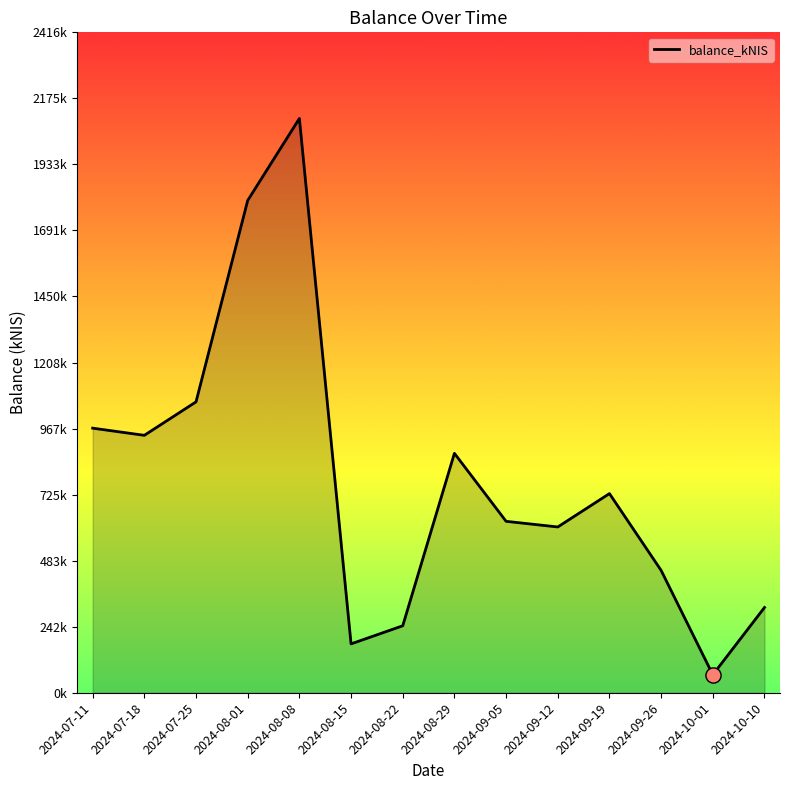

Which has a higher value, 2024-08-15 or 2024-08-01?

2024-08-01